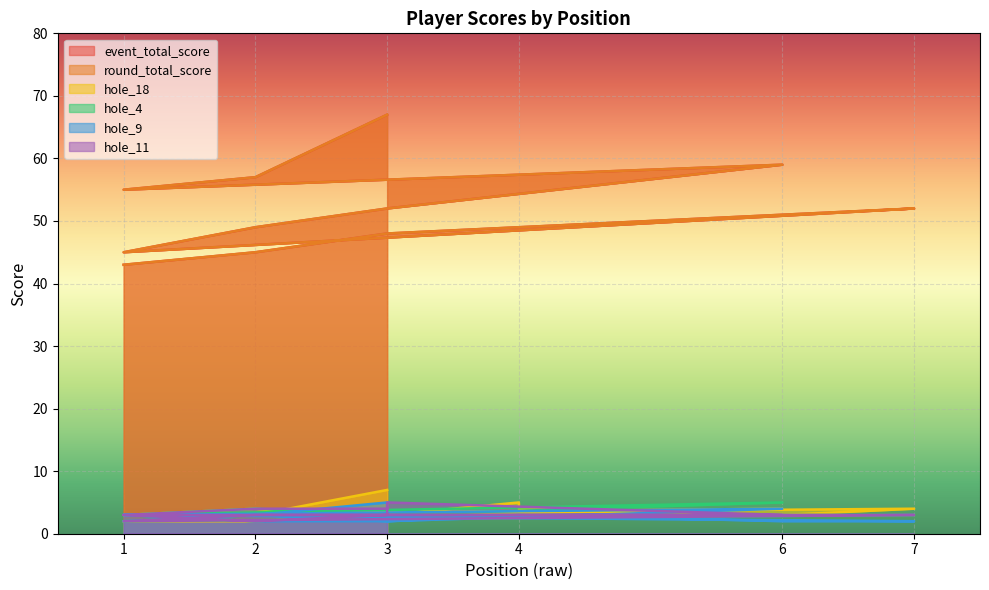

Which category has the highest value in the hole_11 series?

3